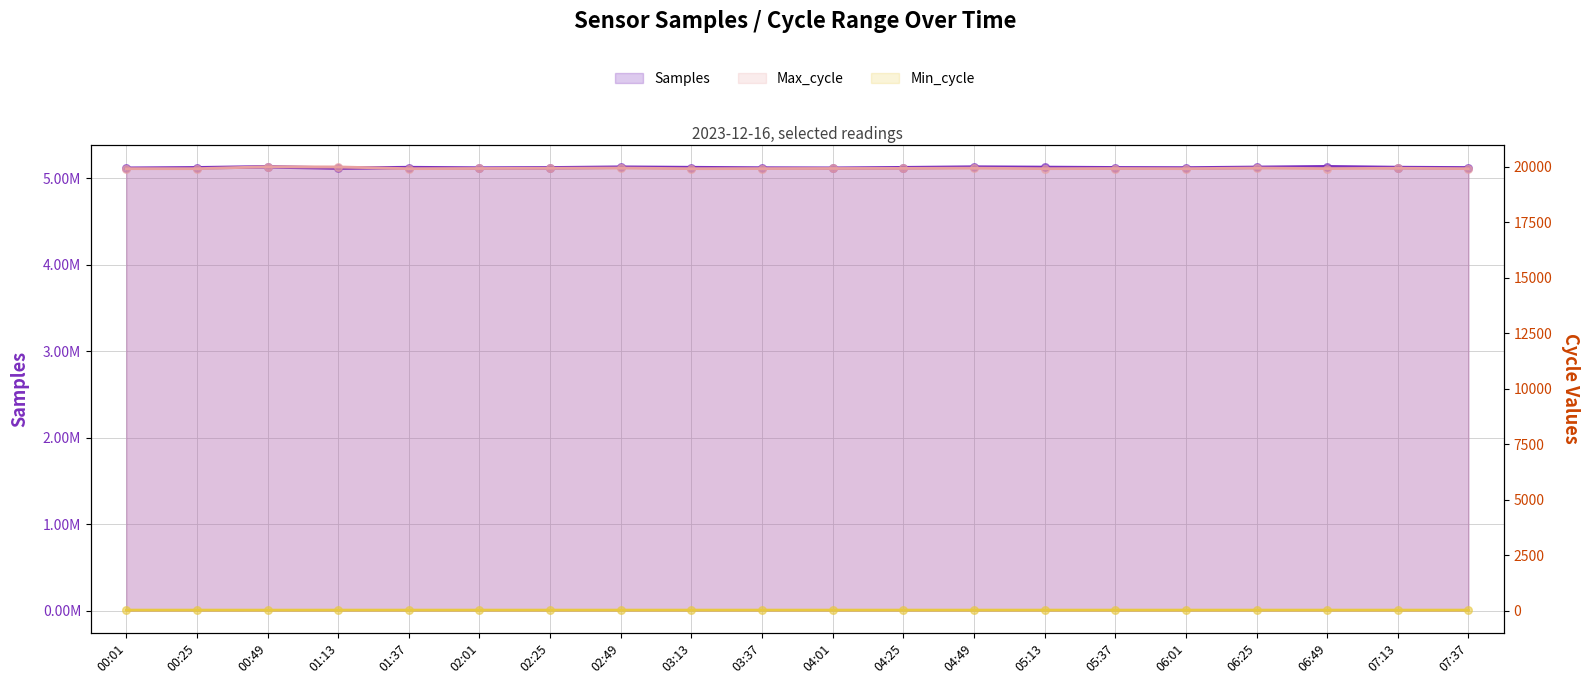

Is the value of Max_cycle at 00:49 greater than the value of Min_cycle at 02:25?

Yes